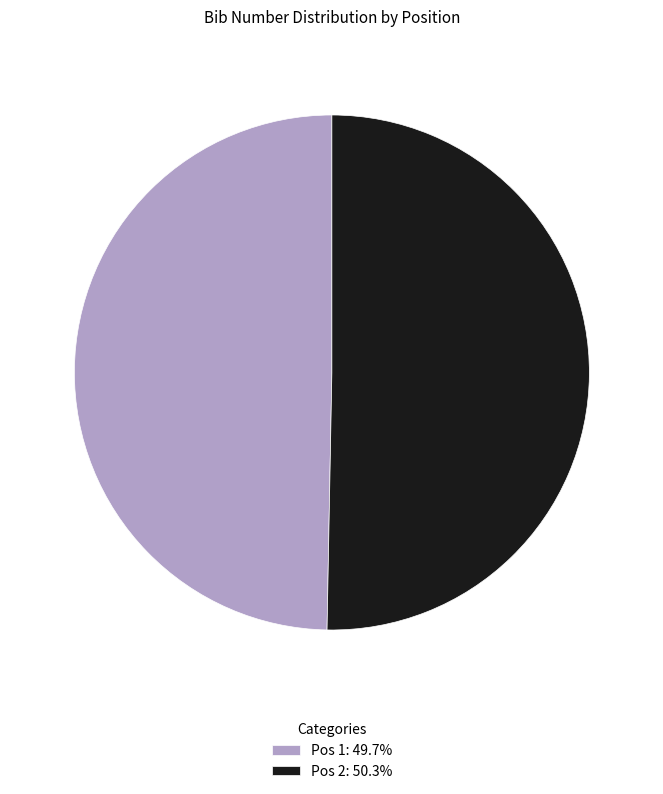

Is the sum of Pos 1: 49.7% and Pos 2: 50.3% greater than half?

Yes